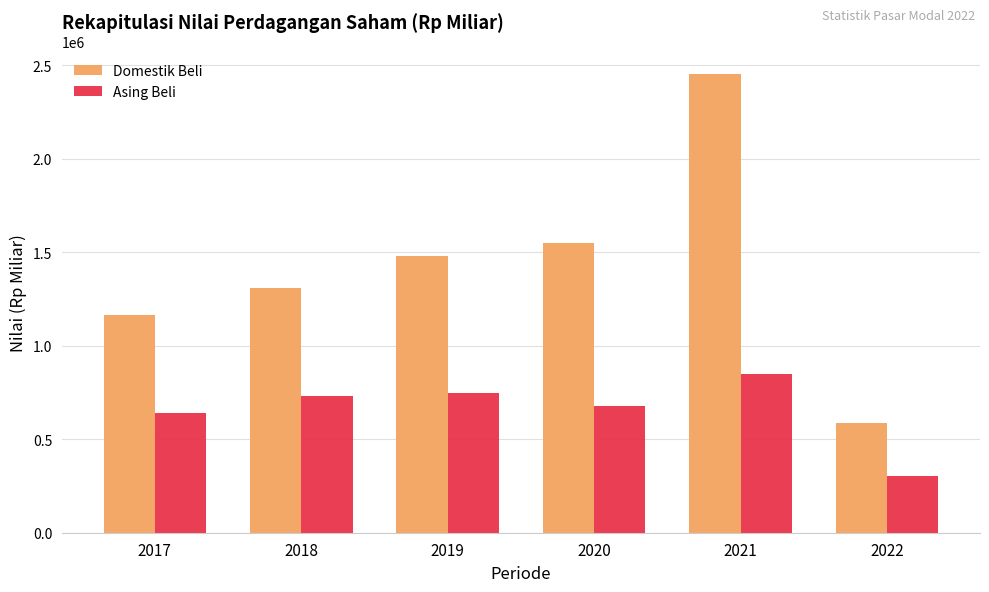

Reading left to right, list all the values displayed in this chart.

Domestik Beli: 2017=1166645.8	2018=1311149.6	2019=1482994.3	2020=1551296.0	2021=2452020.8	2022=589271.7
Asing Beli: 2017=642946.4	2018=728936.7	2019=747924.9	2020=677935.7	2021=850795.4	2022=305776.6